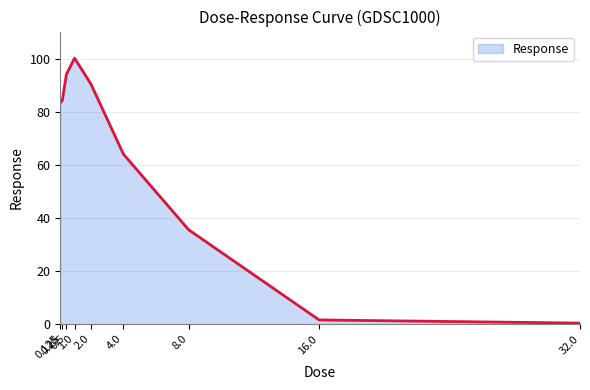

What is the change in value from 0.125 to 32.0?

-83.0